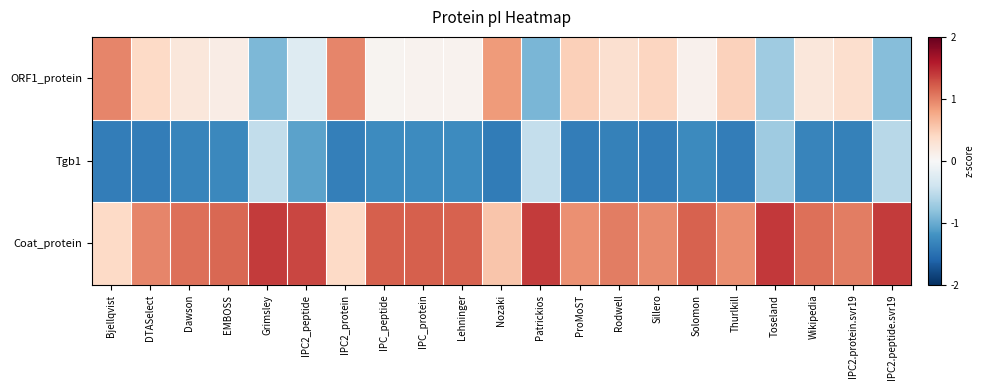

What is the minimum value shown in the chart?

-1.4